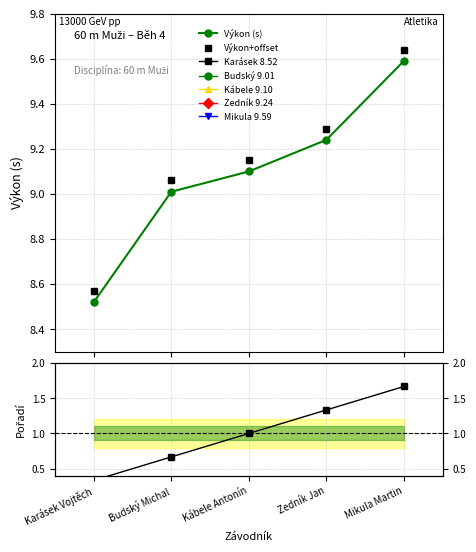

Read the Výkon (s) value at Kábele Antonín.

9.1